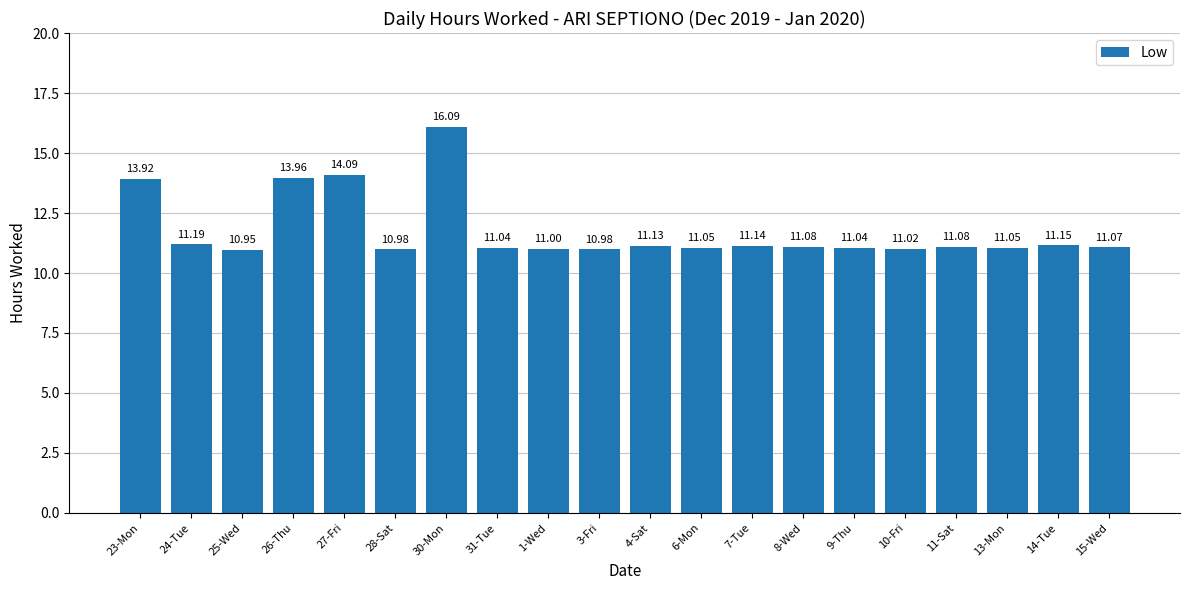

At which label is the value closest to 13?

23-Mon